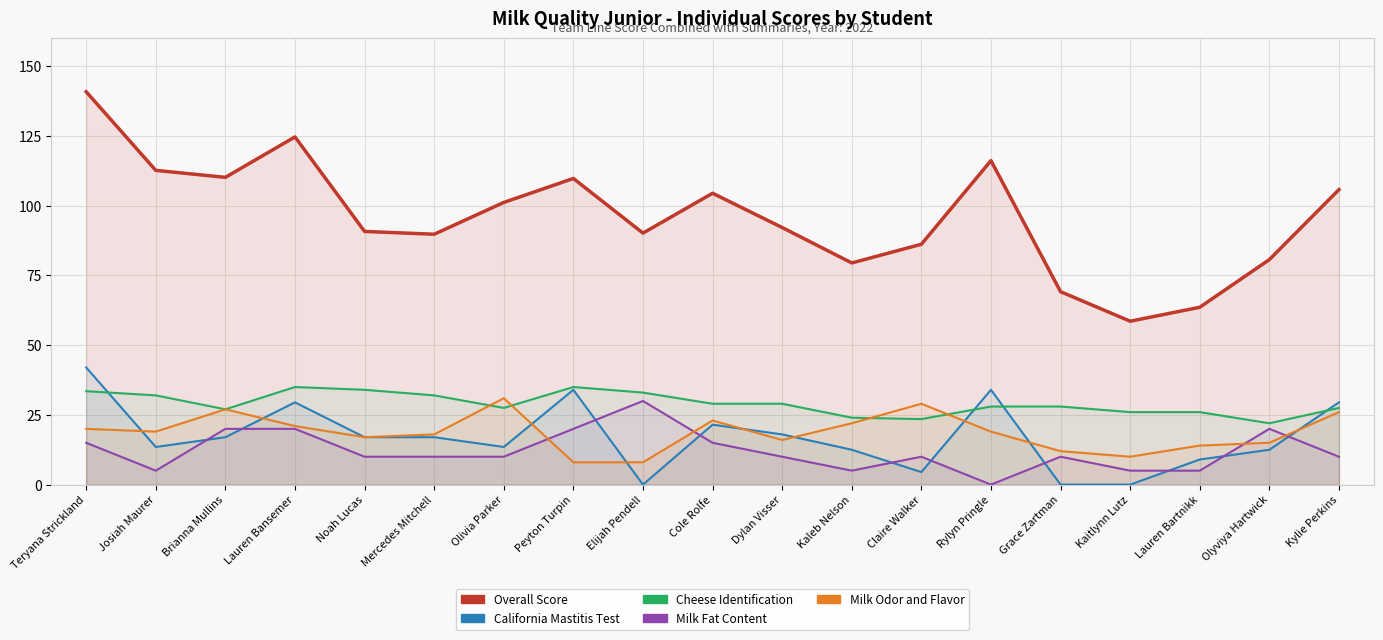

Between which two adjacent categories do Milk Odor and Flavor and California Mastitis Test first intersect?

Teryana Strickland and Josiah Maurer